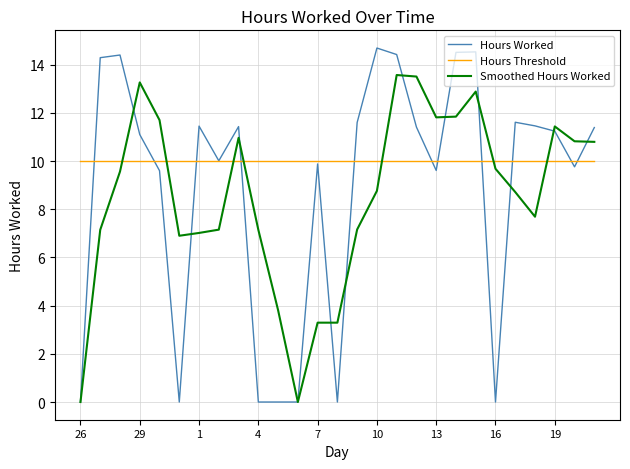

Rank the series by their average value, from lowest to highest.

Smoothed Hours Worked, Hours Worked, Hours Threshold